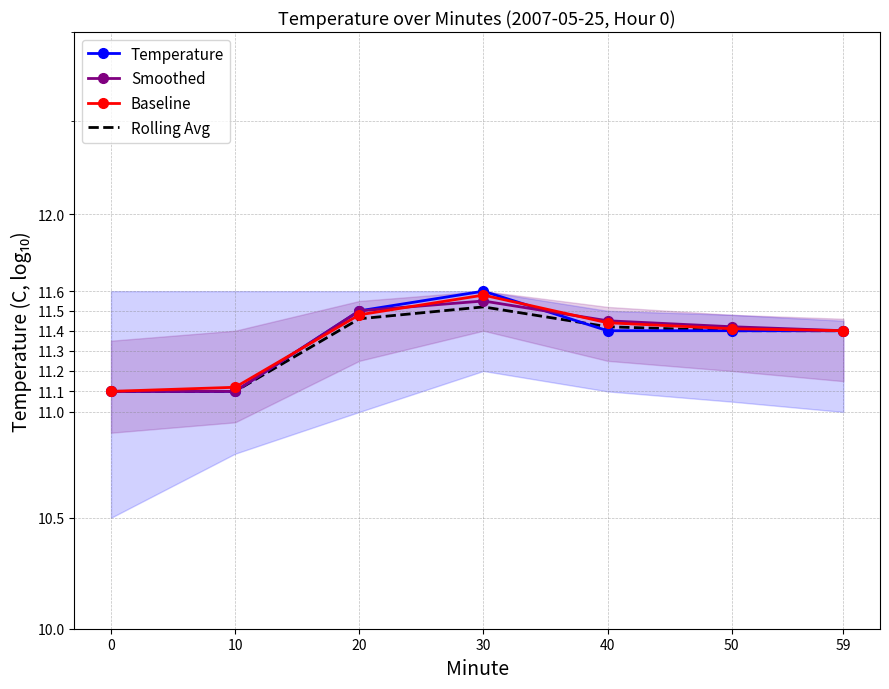

How many lines are shown in the chart?

4